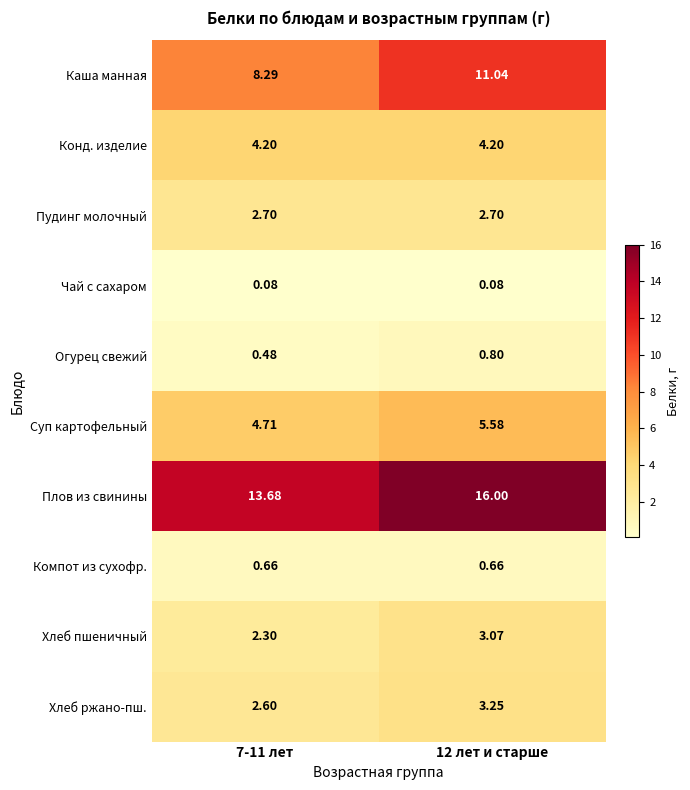

Which series has the largest range (max minus min)?

Каша манная